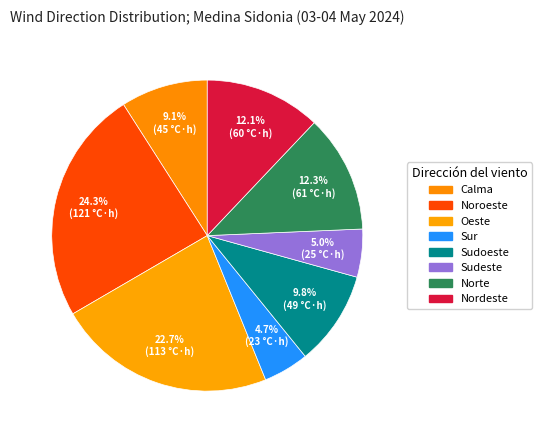

Count the number of slices in the pie.

8